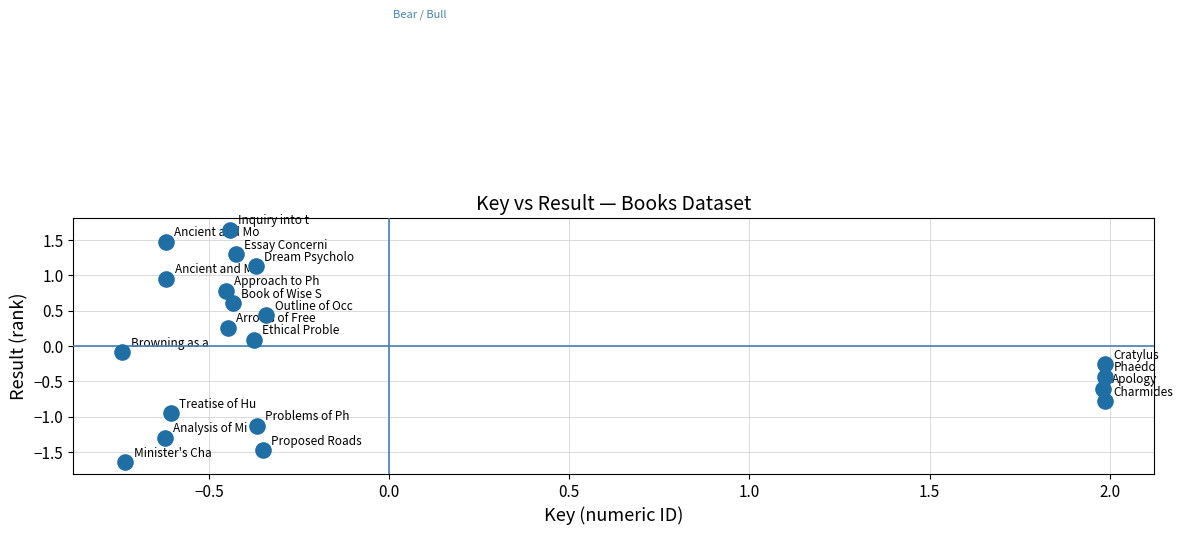

What is the range of X values (max minus min)?

2.7